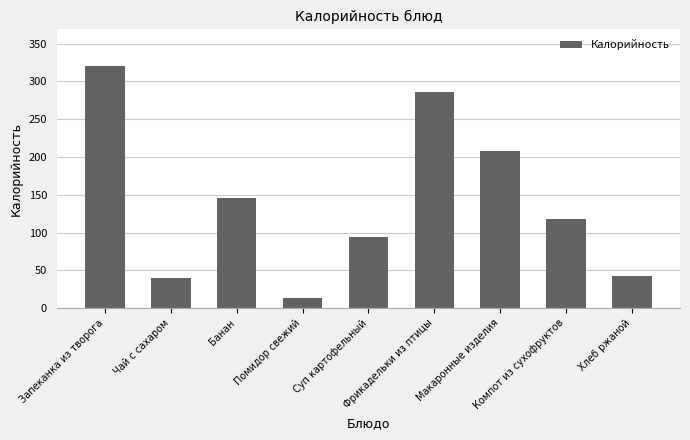

Does the chart contain any negative values?

No